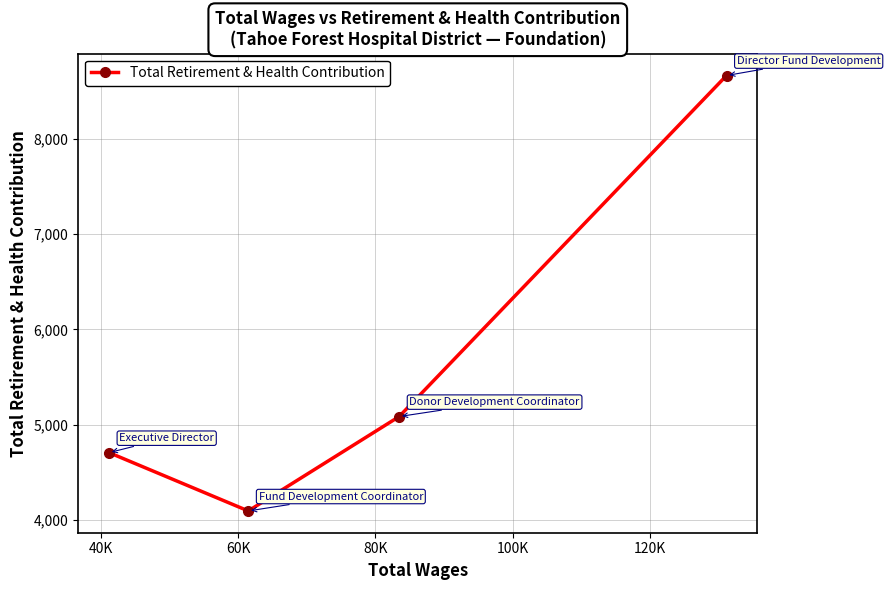

What is the difference between the maximum and minimum values?

4575